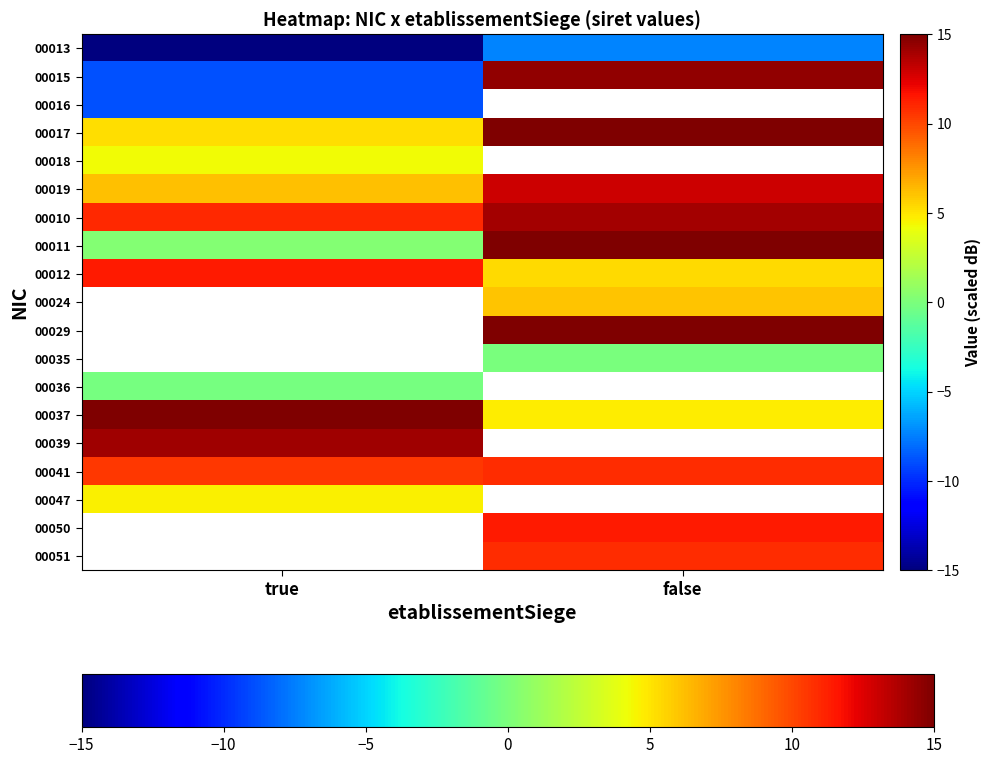

At how many categories does at least one series exceed 10?

2